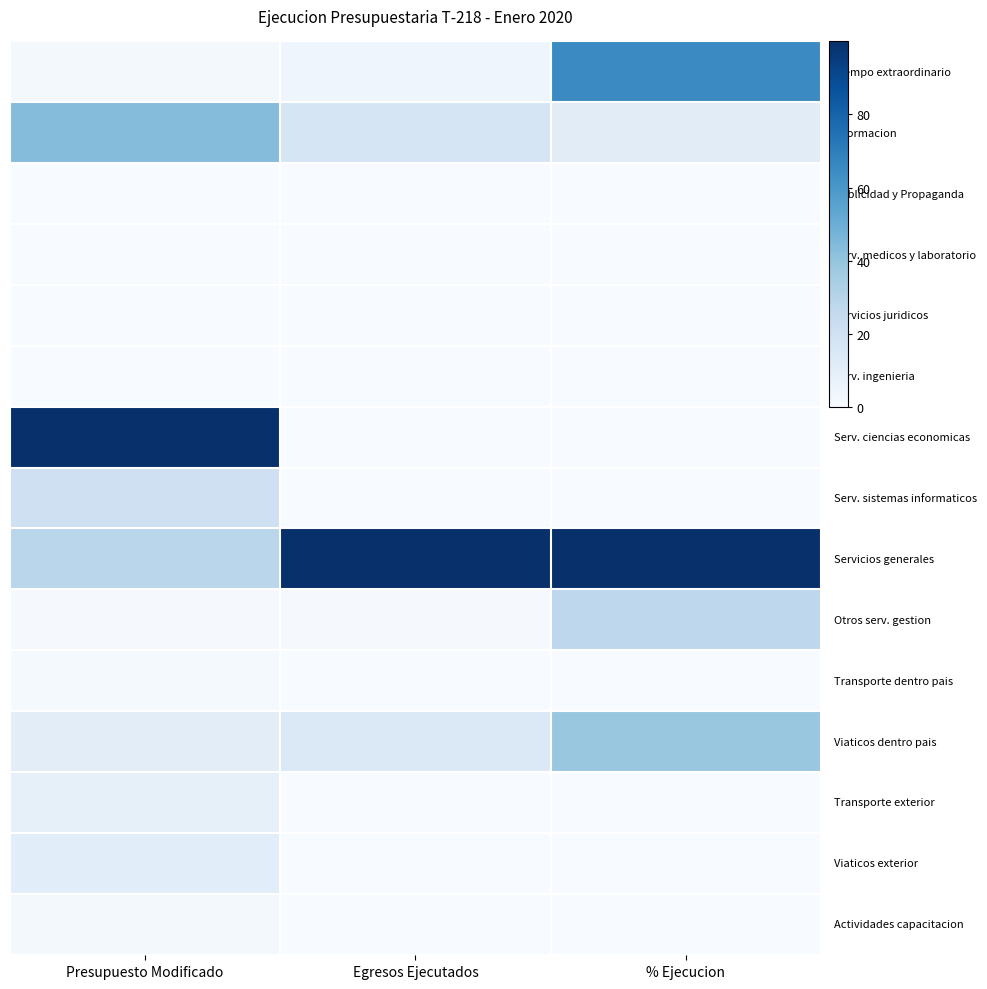

At which category does the chart reach its minimum across all series?

Presupuesto Modificado